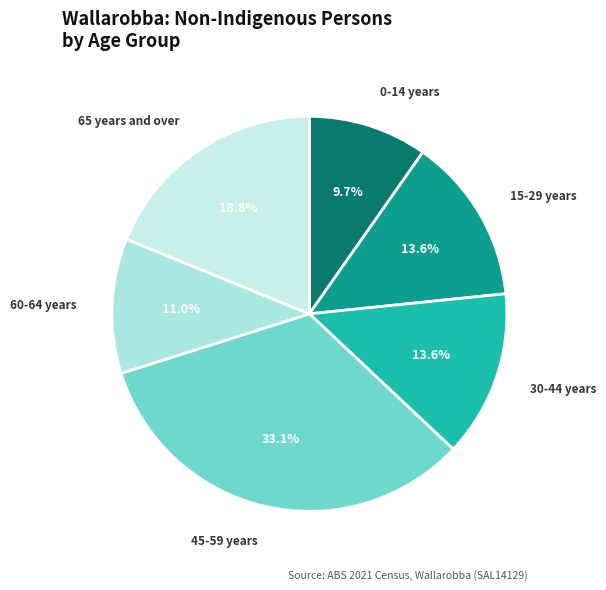

Is there any slice that represents more than half of the pie?

No